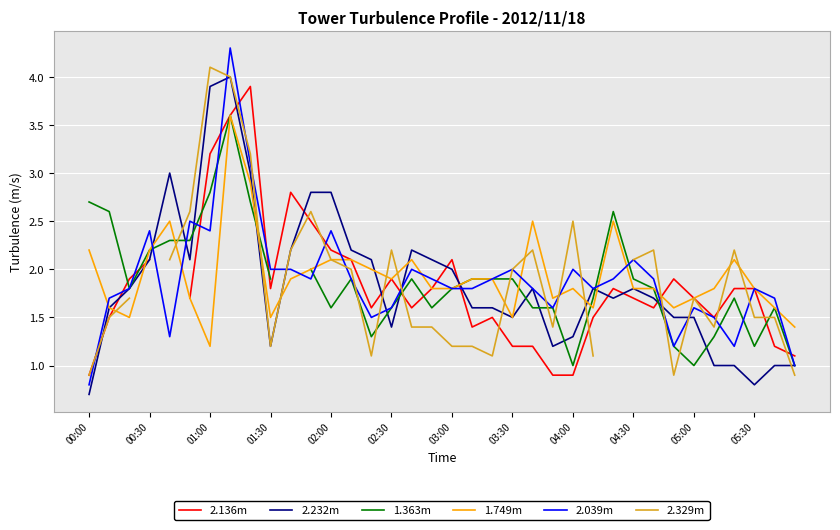

The value of 1.749m at 05:00 is 2.2. True or false?

False